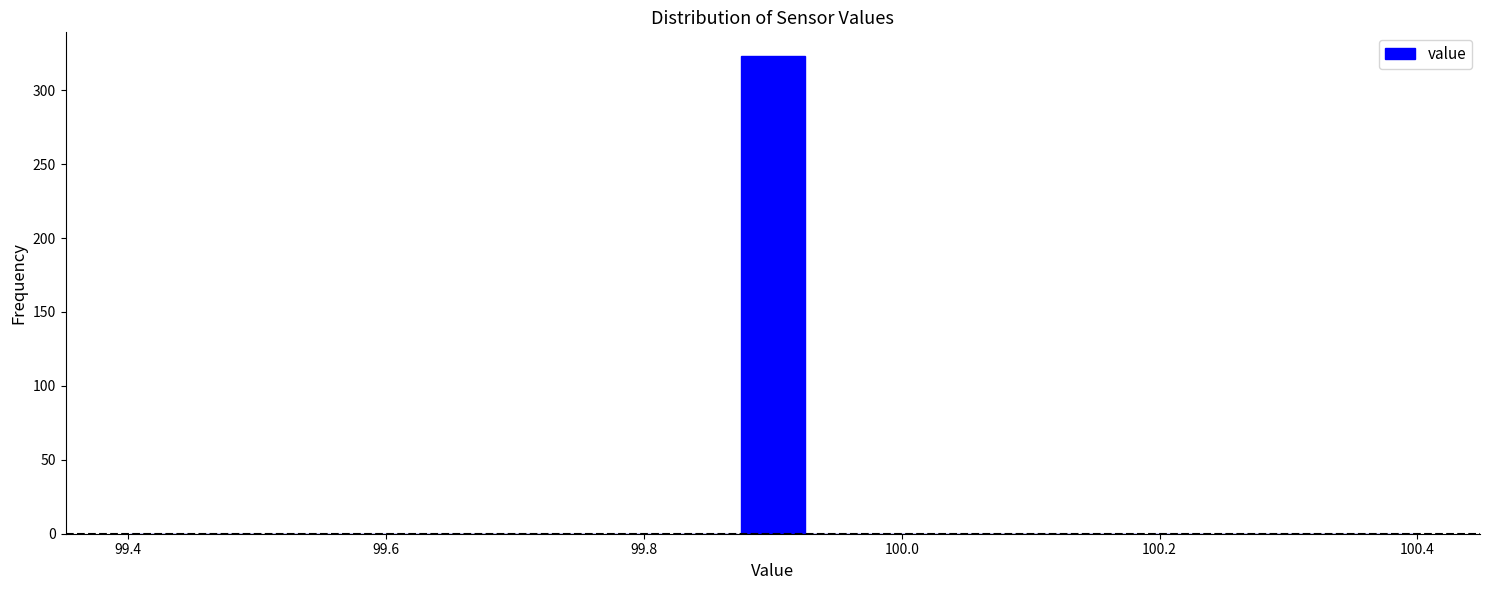

Read against the x-axis, roughly where is the centre of the tallest bar?

99.90